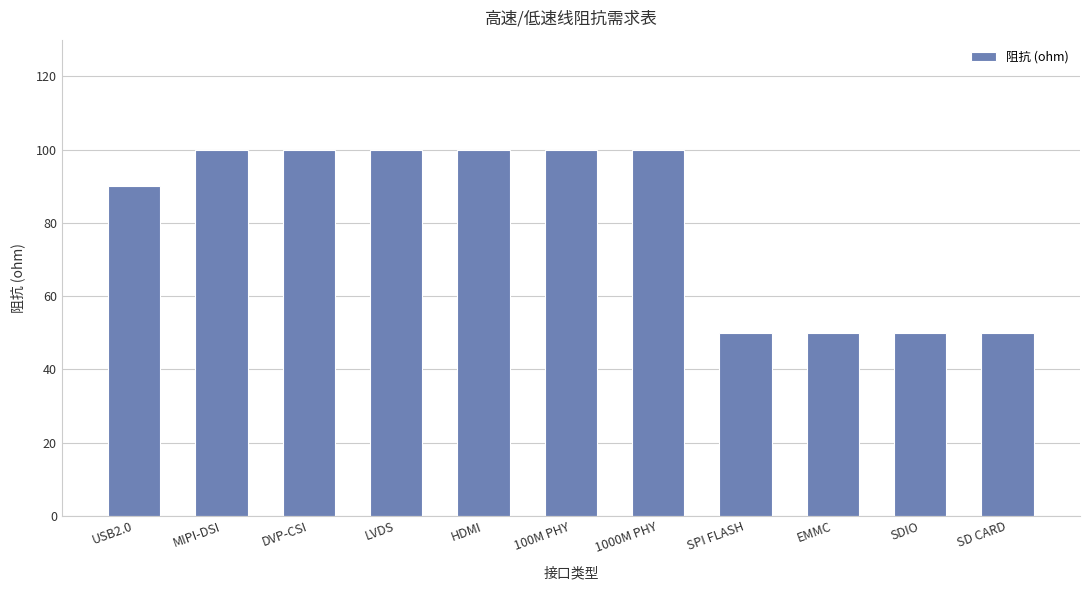

The value at SDIO is 70. True or false?

False